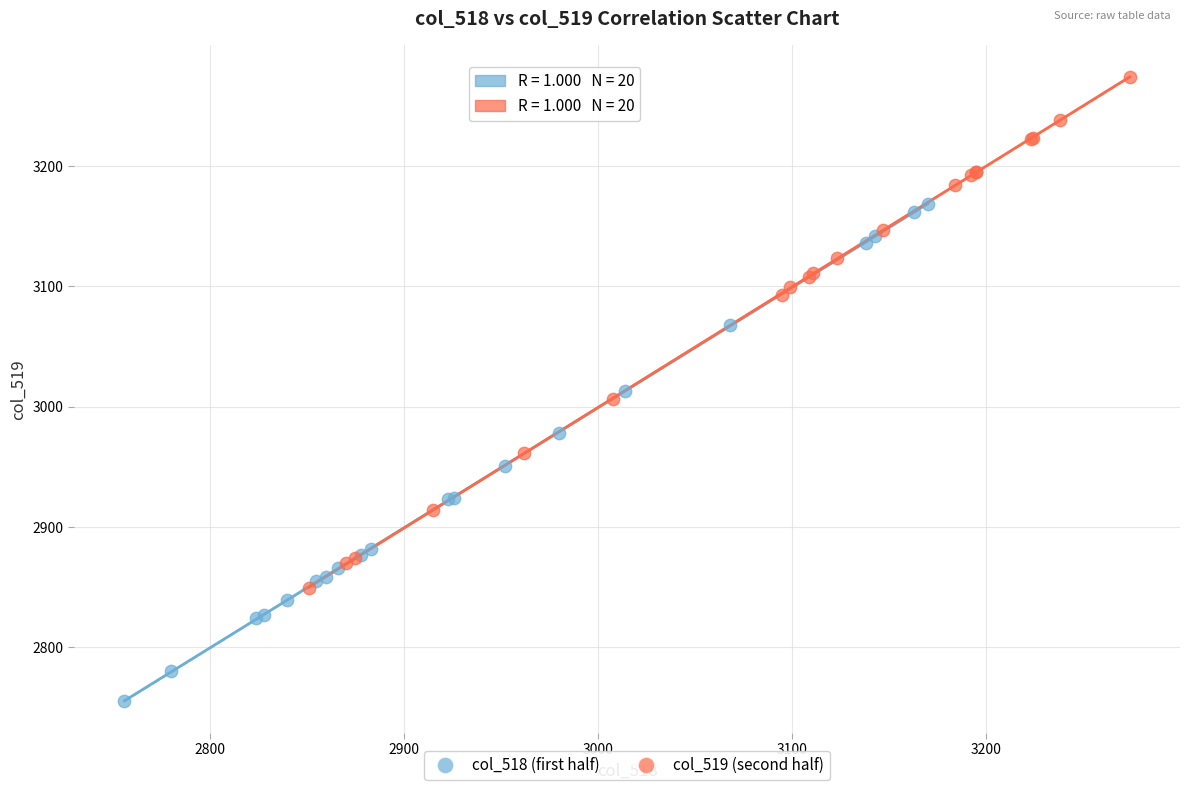

Which series reaches the minimum Y coordinate?

col_518 (first half)